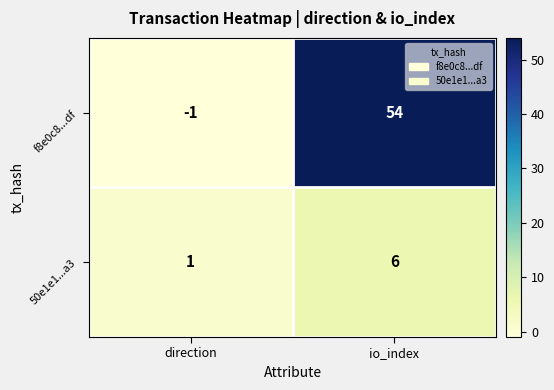

List the series in order of their overall mean, lowest first.

50e1e1...a3, f8e0c8...df